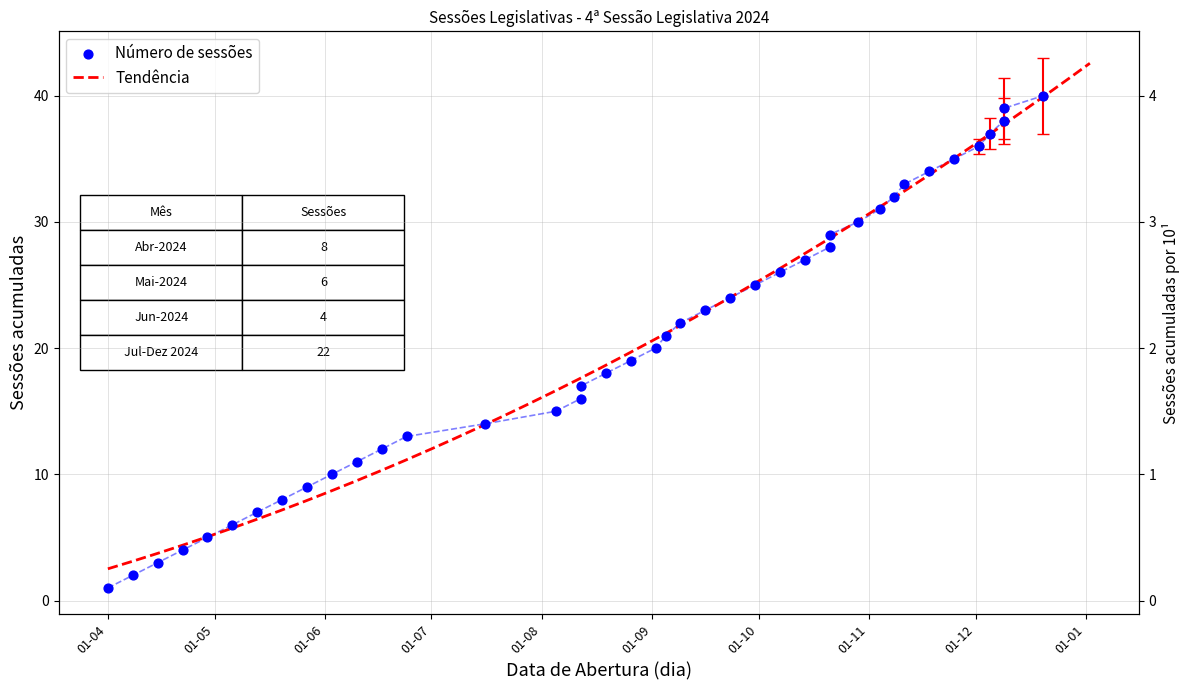

What is the ratio of the value at 2024-12-20 to the value at 2024-07-16?

2.9